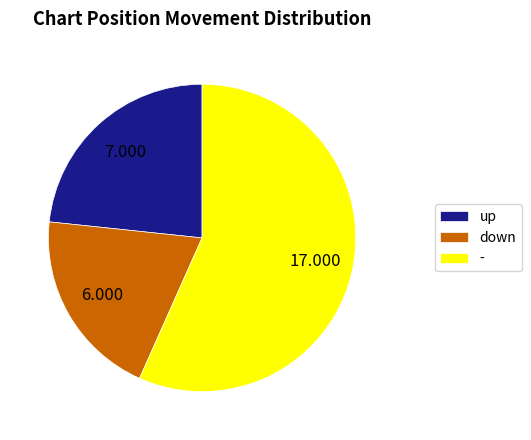

Is there any slice that represents more than half of the pie?

Yes